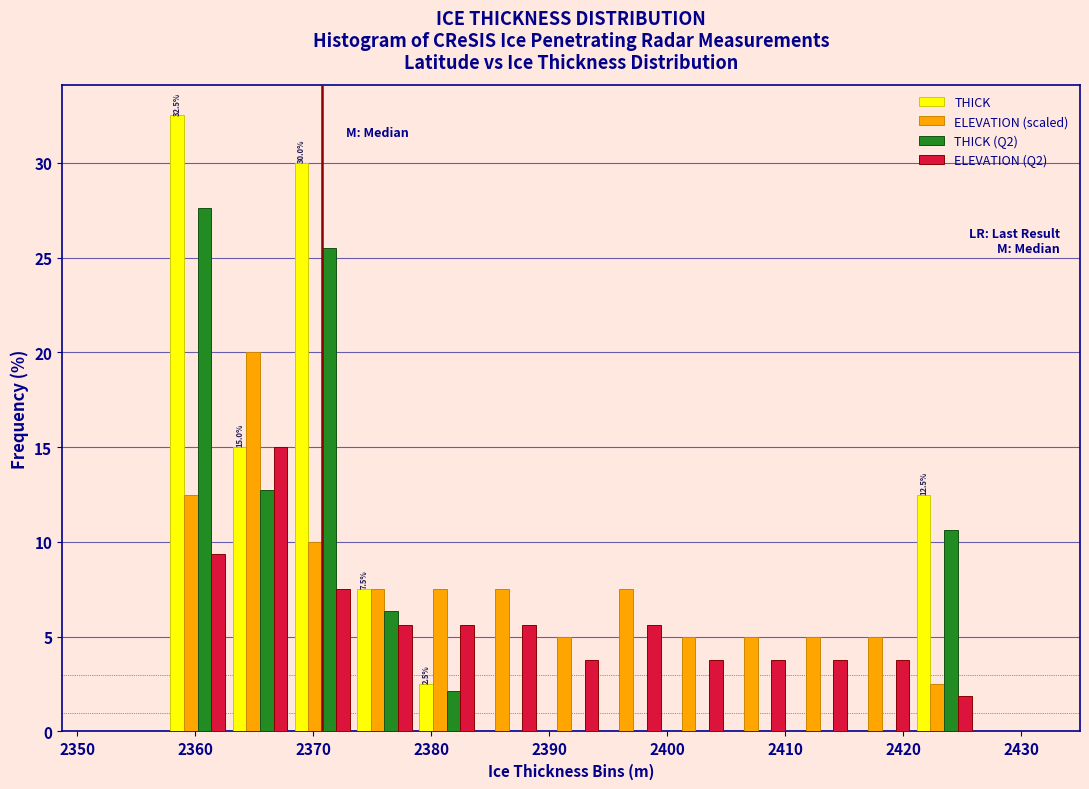

In the THICK (Q2) series, which range on the x-axis has the tallest bar?

2358 to 2363